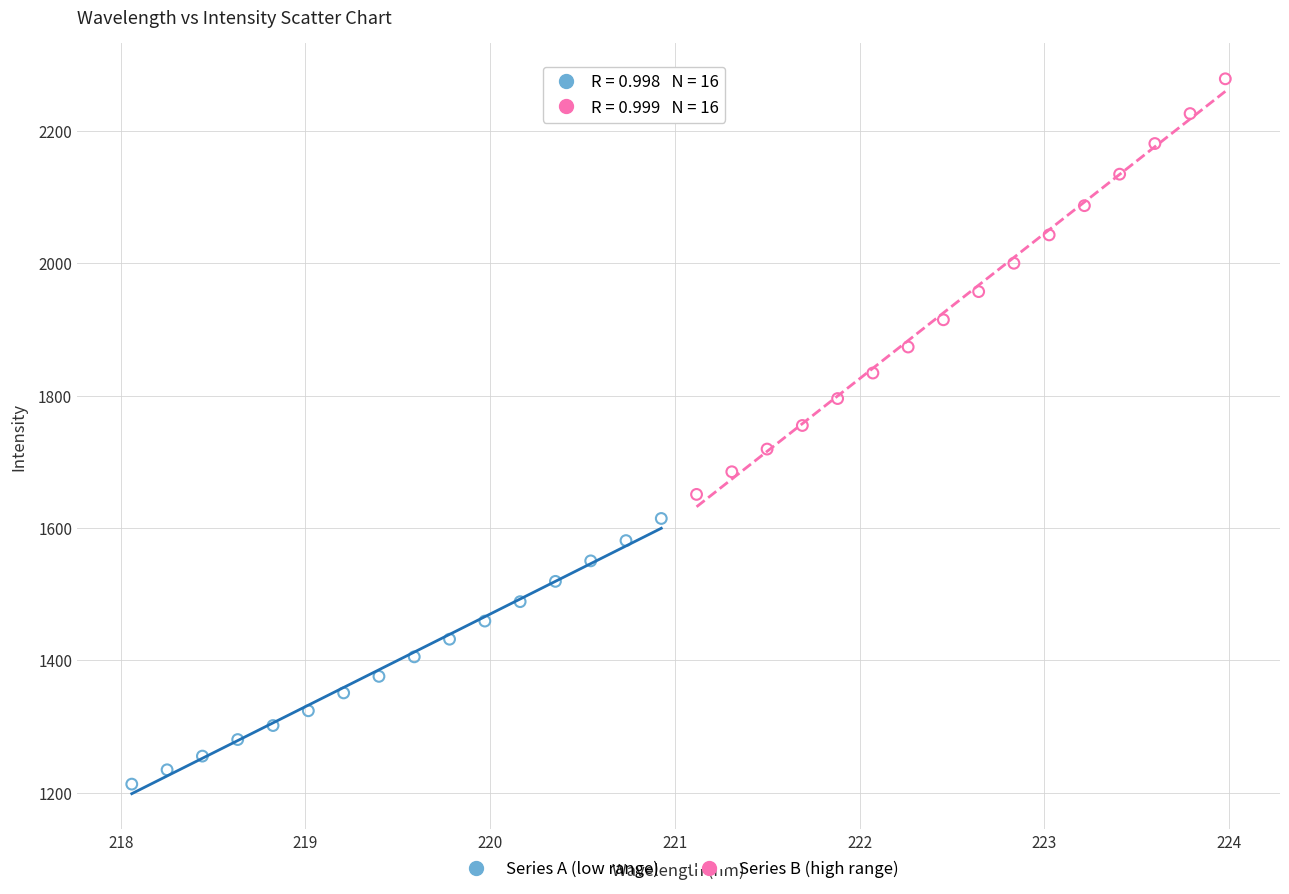

Which series reaches the maximum Y coordinate?

Series B (high range)